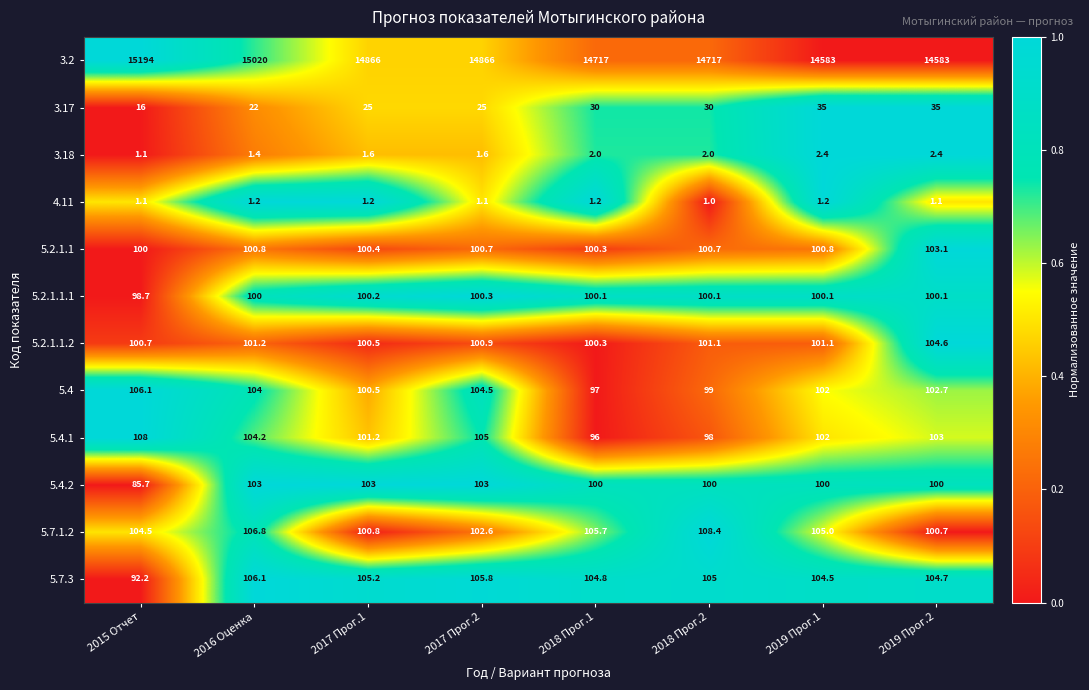

The 5.2.1.1 series shows 103.1 at 2019 Прог.2. True or false?

True